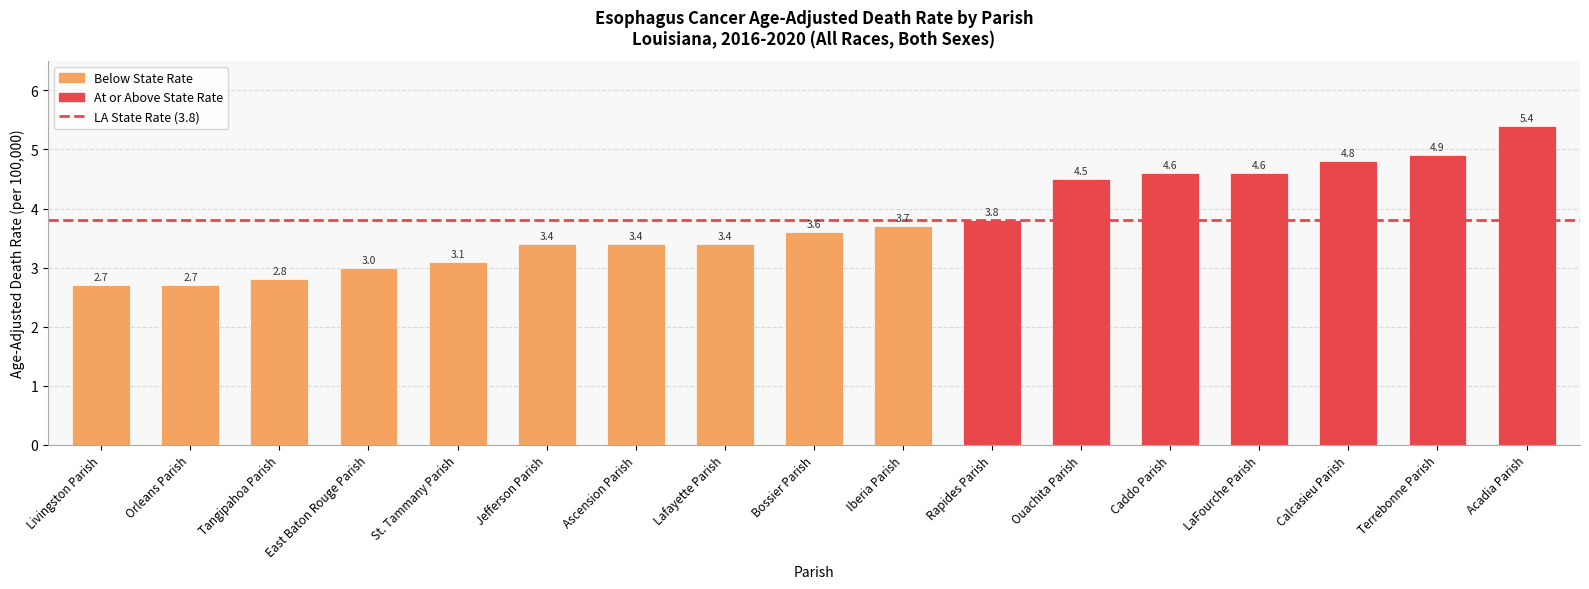

What is the approximate value at Livingston Parish?

2.7